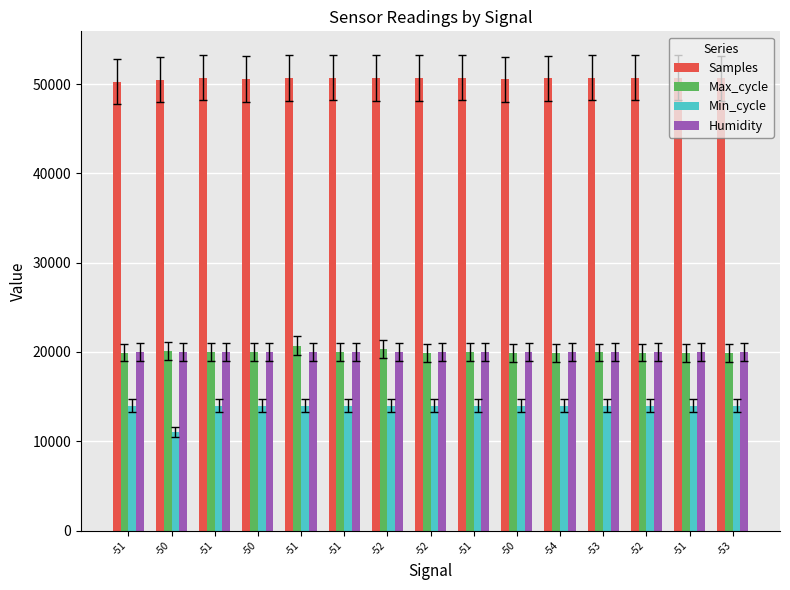

What is the smallest value displayed?

11000.0